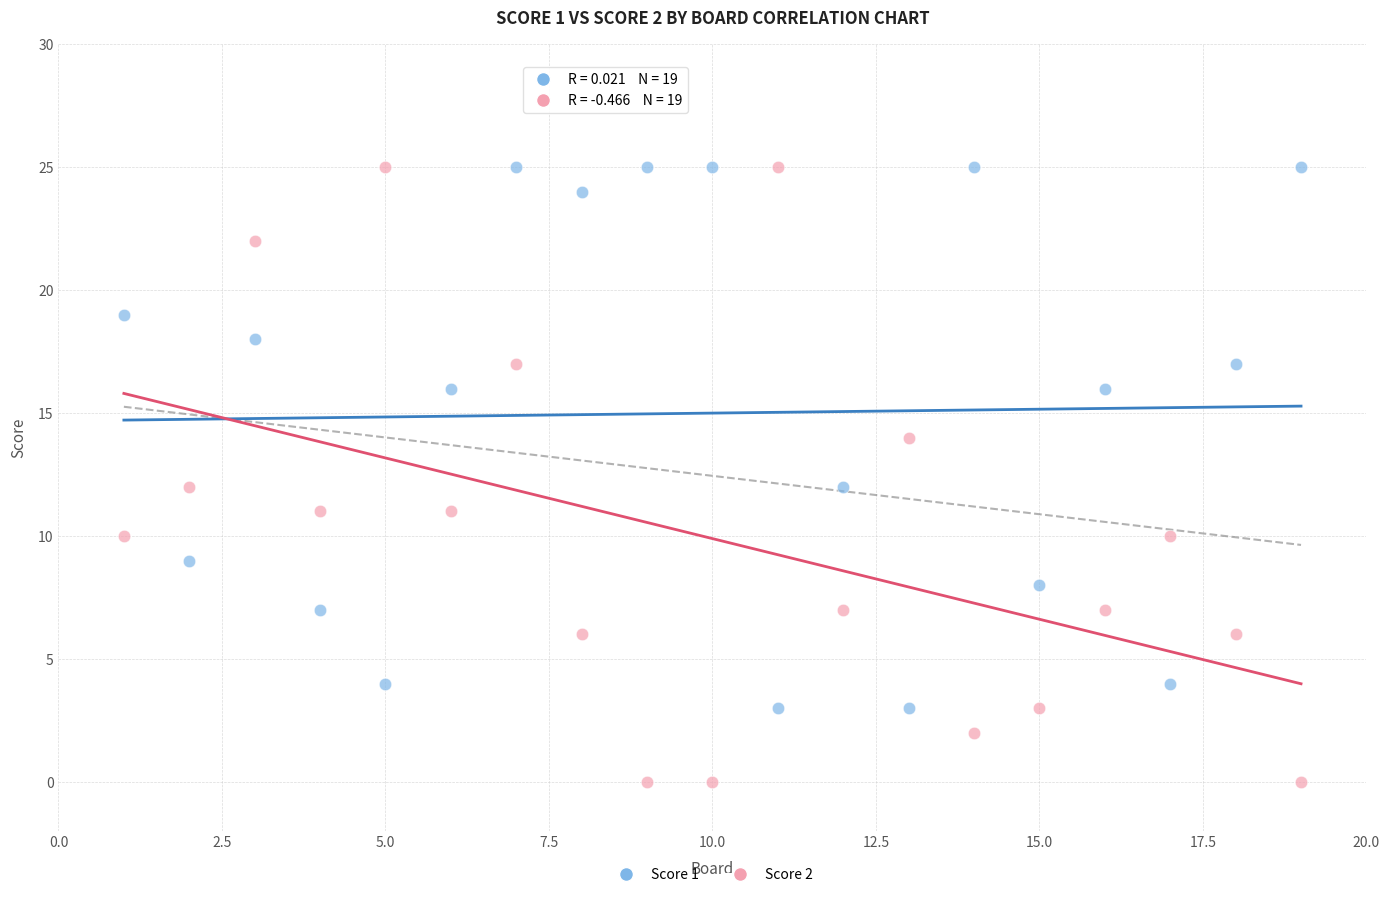

Across all data points, what is the range of X values (max minus min)?

18